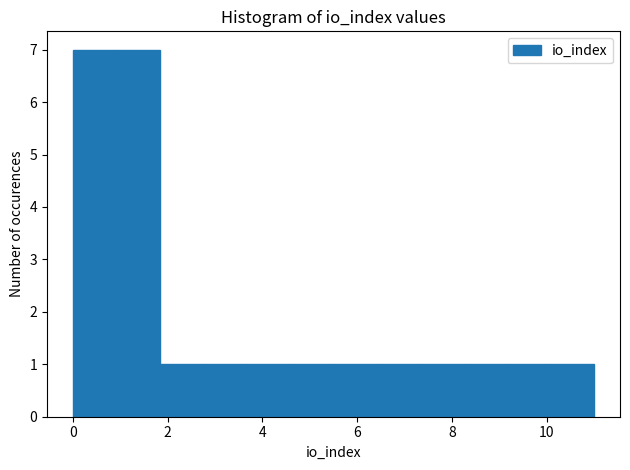

What is the height of the bar covering 7.4 to 8.2 on the x-axis? Neither the bar edges nor the heights are printed on the chart, so give them approximately, as read against the axes.

1